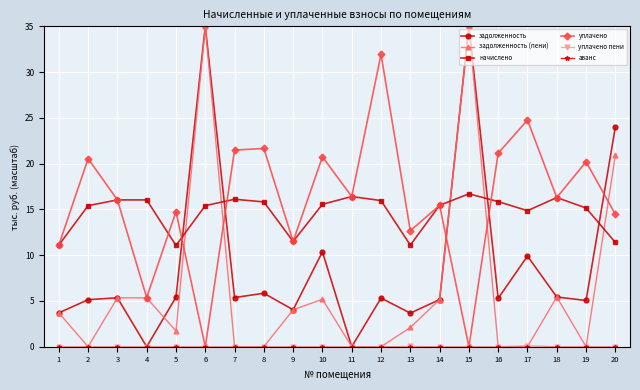

Where does the начислено series first go above 15?

2